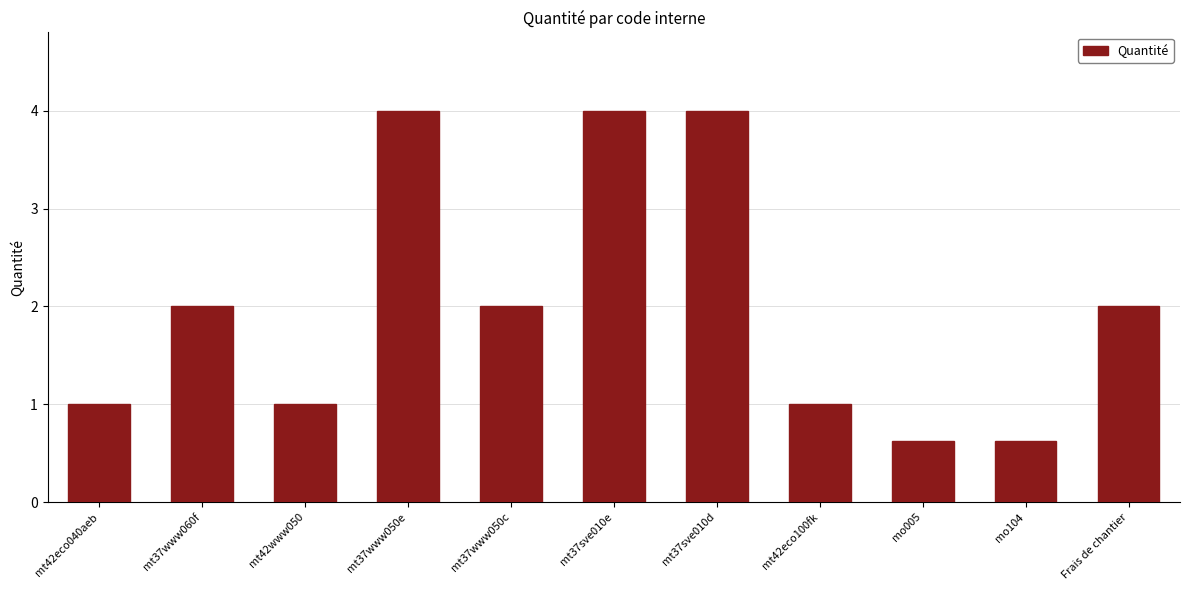

What is the smallest value displayed?

0.6